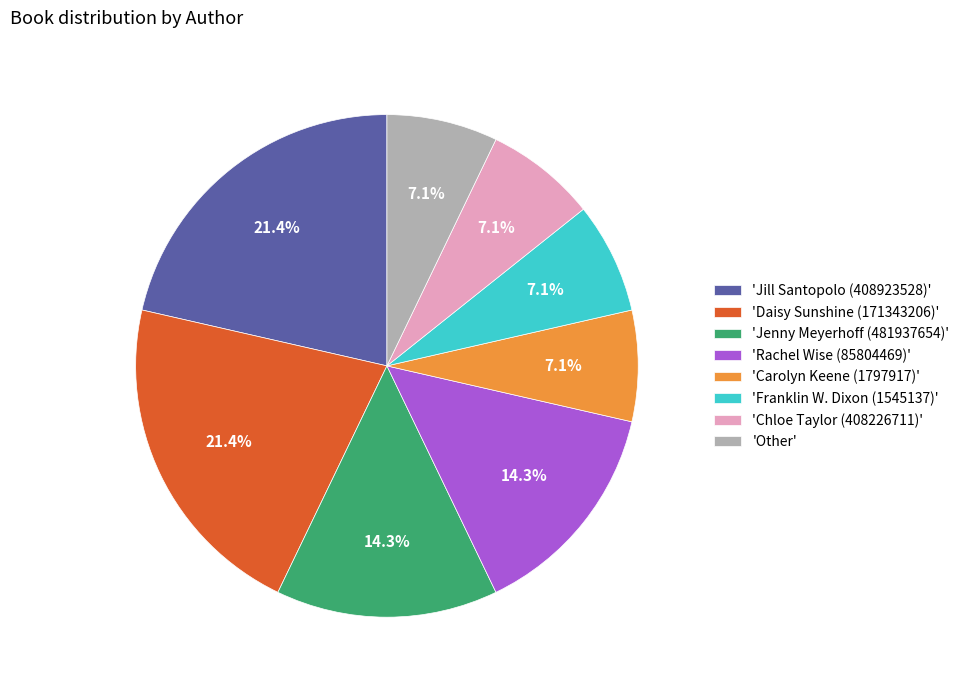

What is the ratio of the value at 'Other' to the value at 'Daisy Sunshine (171343206)'?

0.3